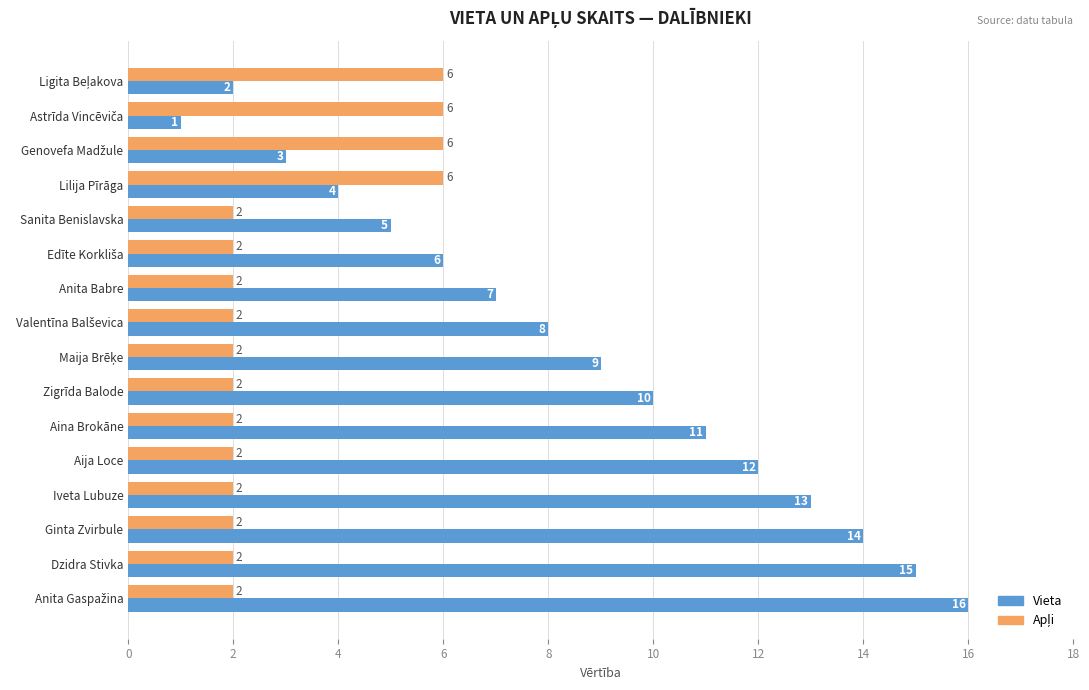

What is the total value across all series at Sanita Benislavska?

7